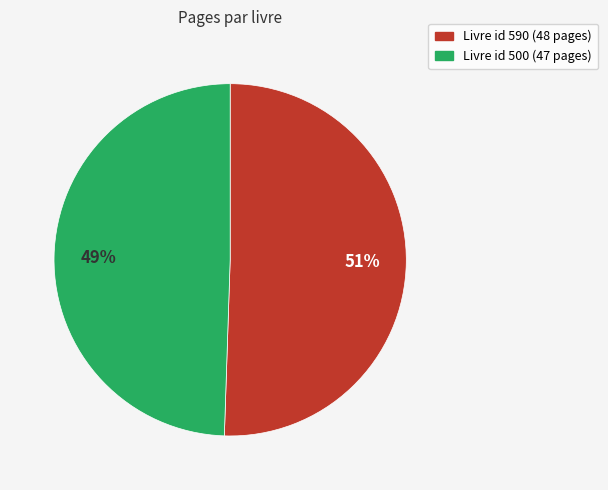

Is there any slice that represents more than half of the pie?

Yes